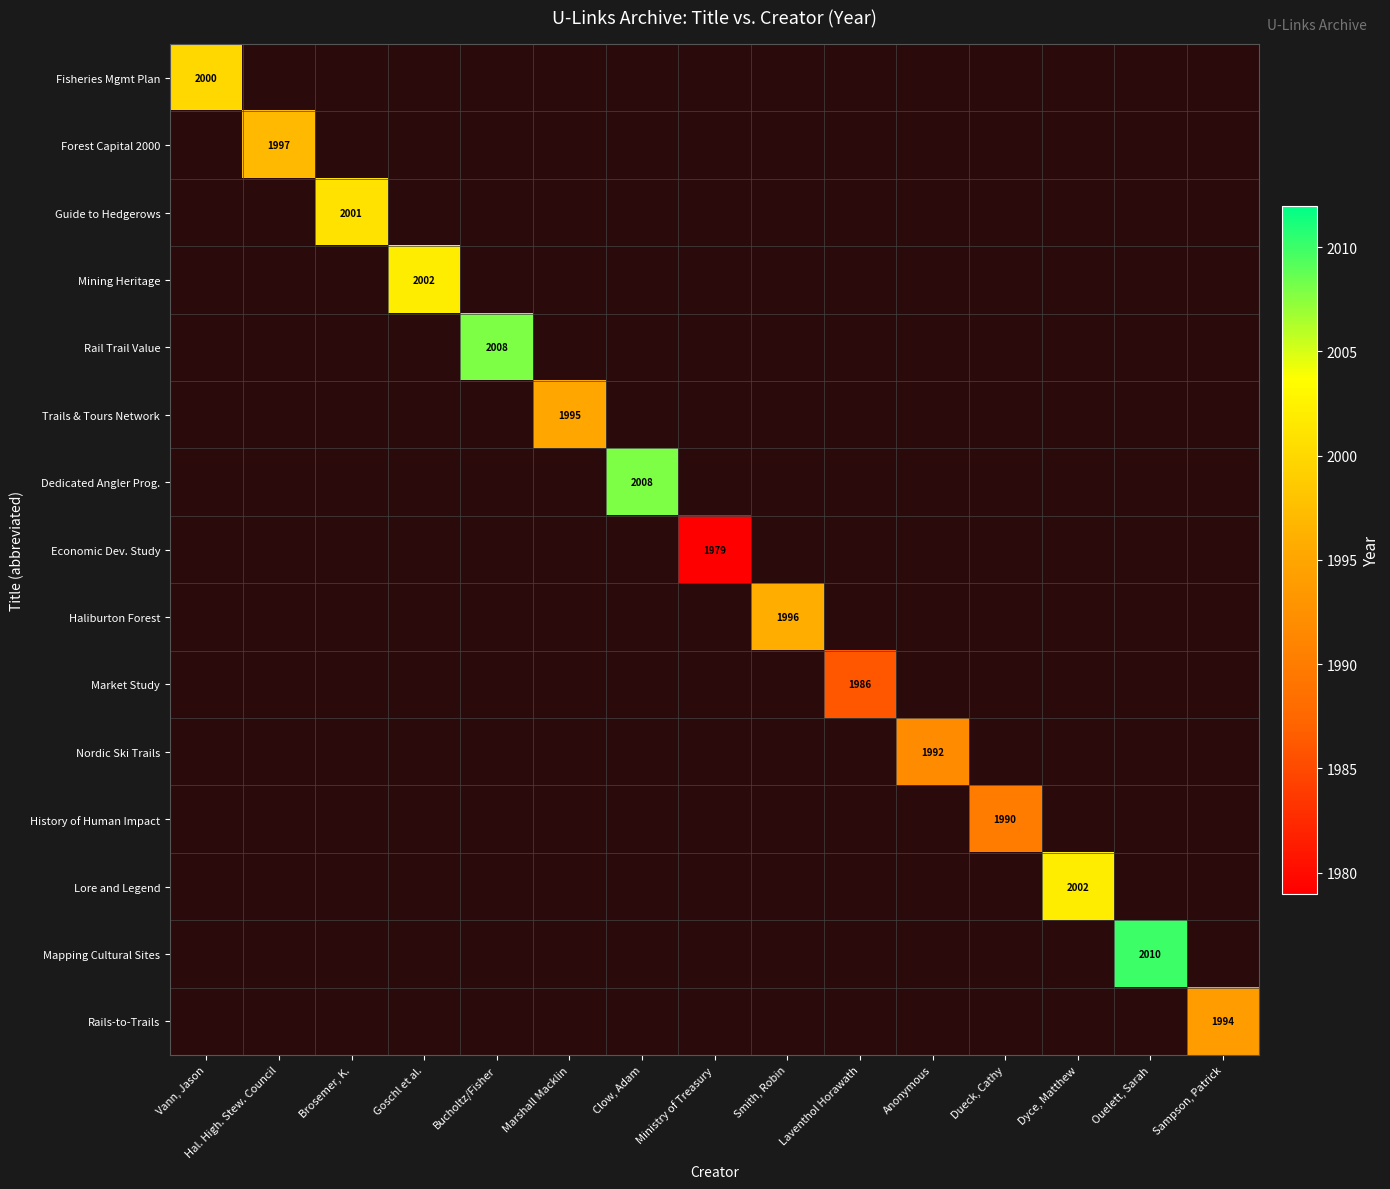

True or false: Mining Heritage has a value of 3577 at Goschl et al..

False